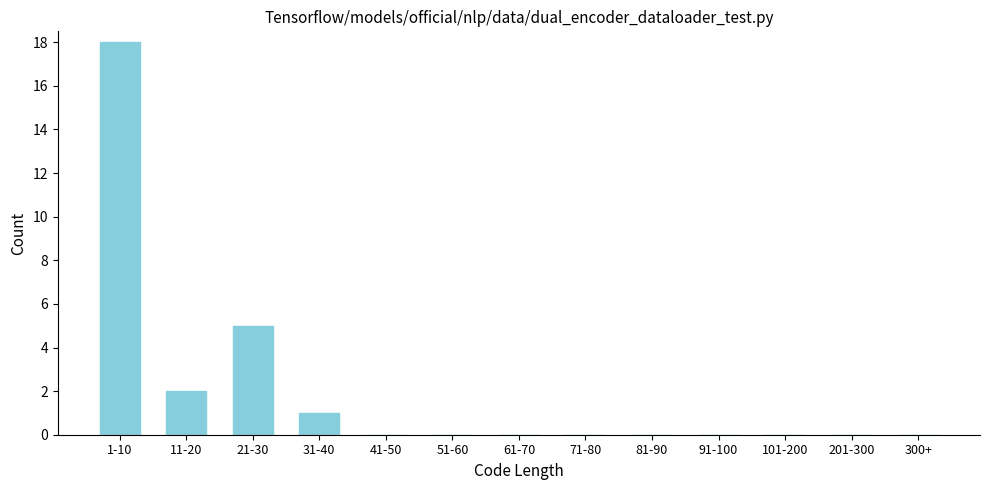

Reading right to left, list all the values displayed in this chart.

300+=0	201-300=0	101-200=0	91-100=0	81-90=0	71-80=0	61-70=0	51-60=0	41-50=0	31-40=1	21-30=5	11-20=2	1-10=18